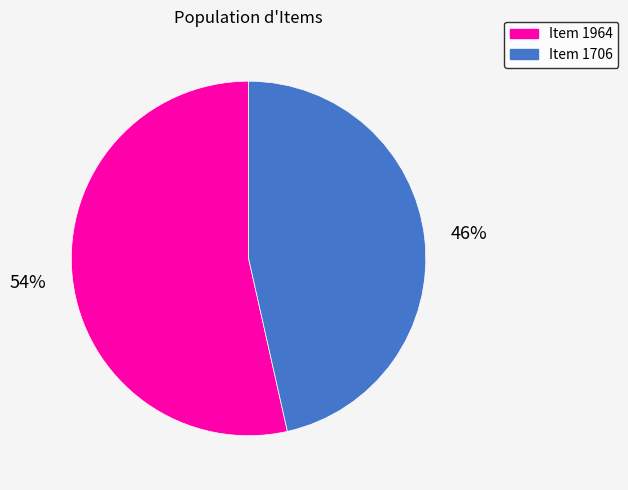

Is there a majority slice in this chart?

Yes